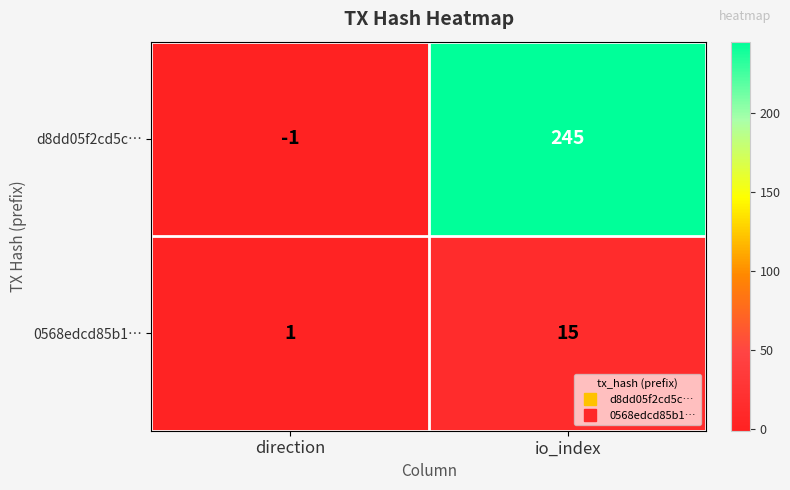

At which category is the sum across all series the highest?

io_index